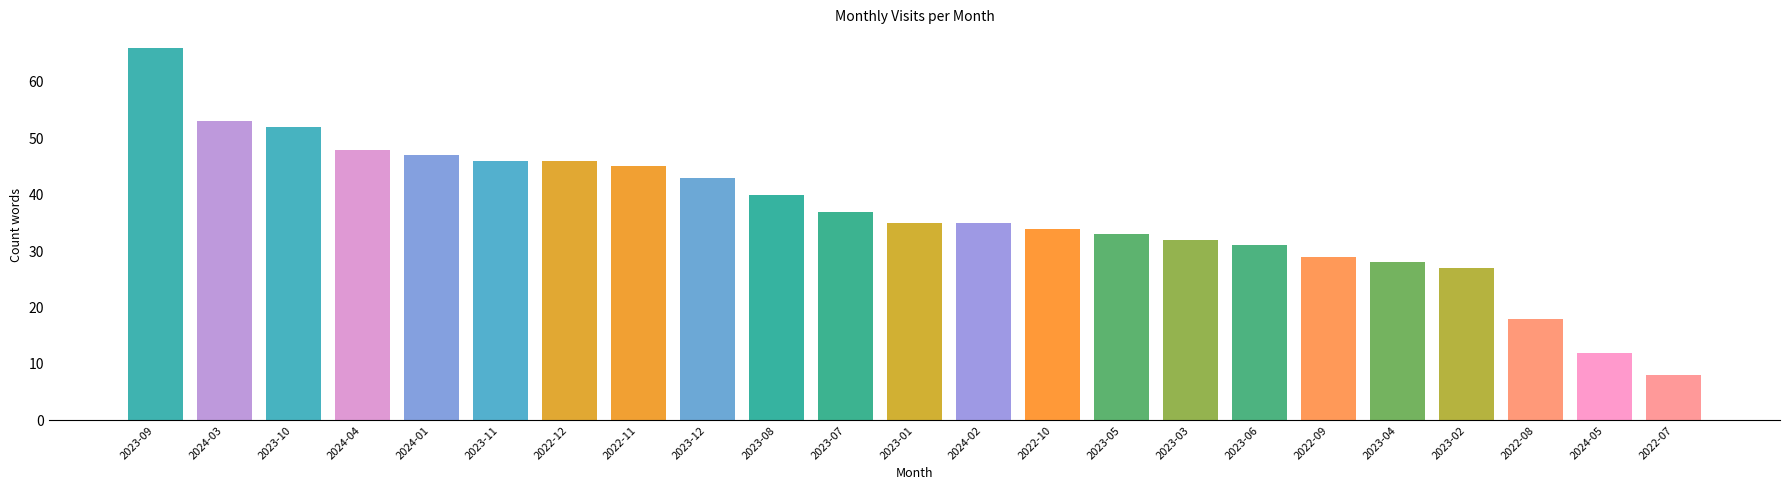

What is the approximate value at 2022-08, to the nearest 10?

20